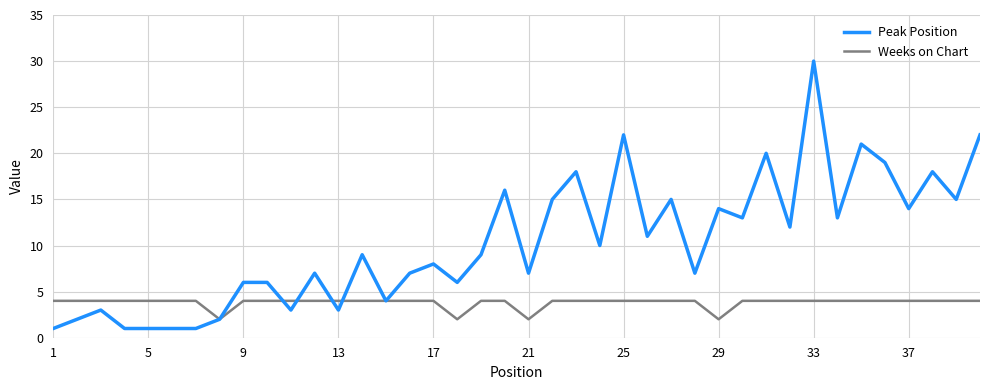

Which series has the widest spread of values?

Peak Position